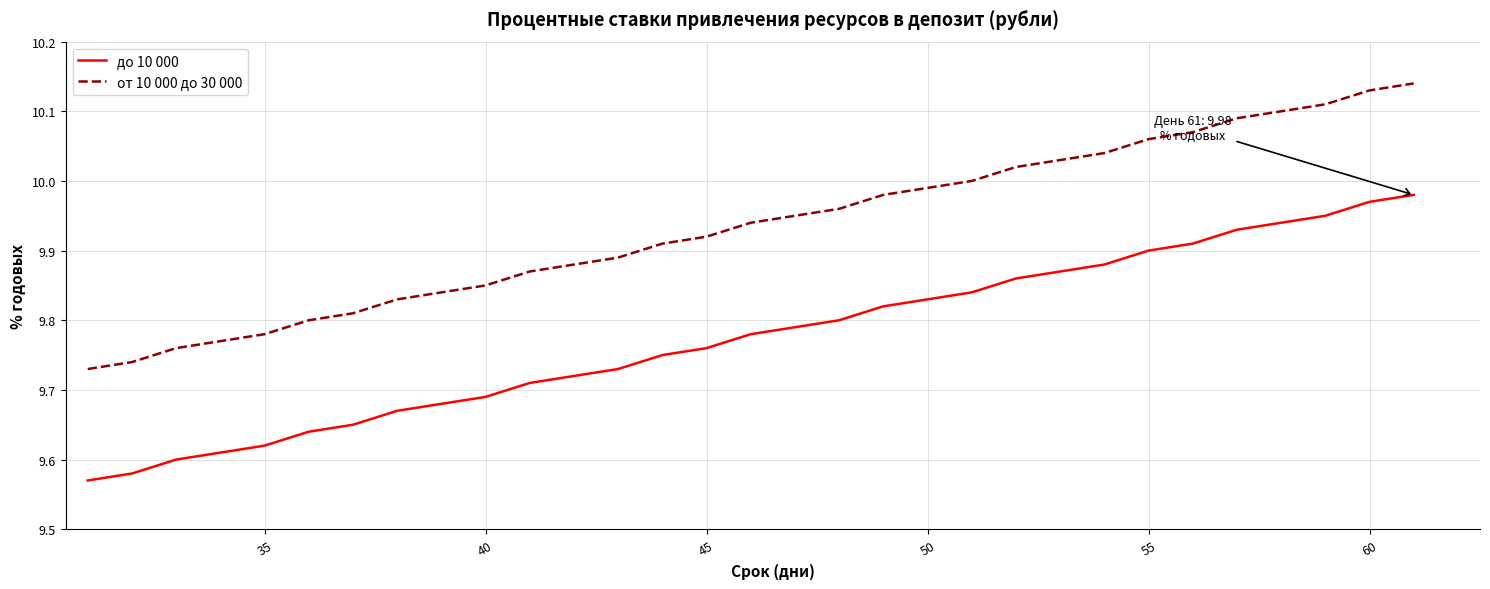

Which series has the largest total across all categories?

от 10 000 до 30 000